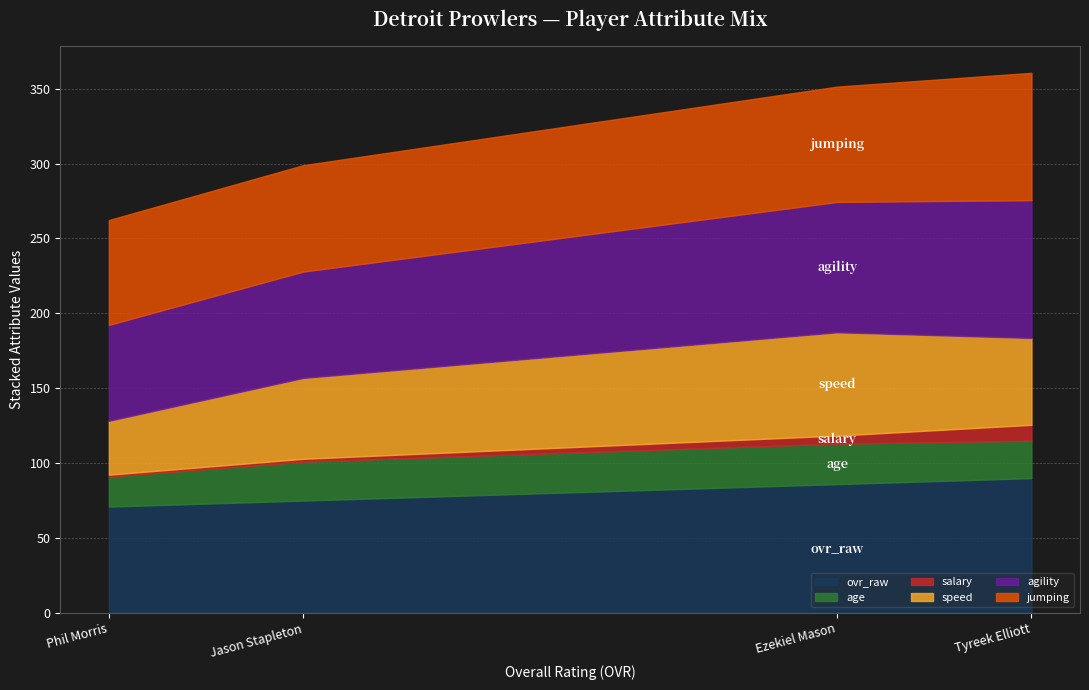

What is the total value across all series at Tyreek Elliott?

360.6